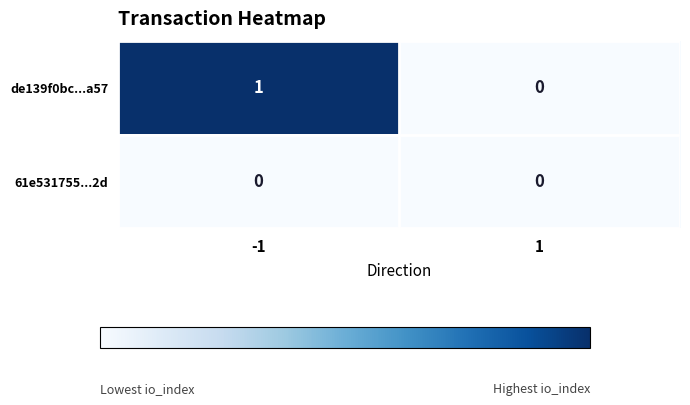

Which series changed the most between -1 and 1?

de139f0bc...a57